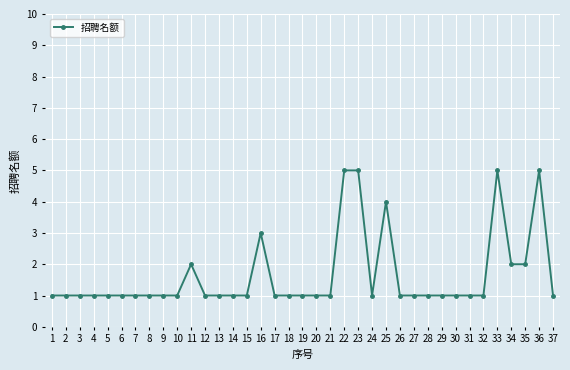

The value at 27 is 1. True or false?

True